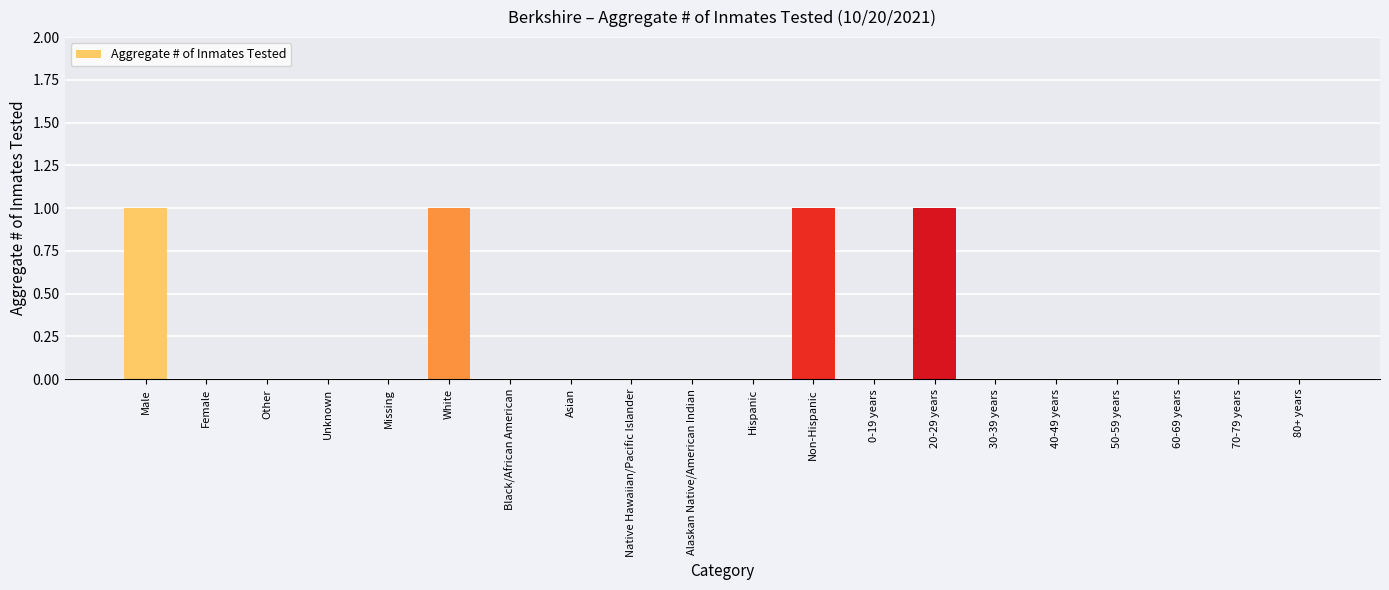

Reading left to right, extract all data points from this chart.

Male=1	Female=0	Other=0	Unknown=0	Missing=0	White=1	Black/African American=0	Asian=0	Native Hawaiian/Pacific Islander=0	Alaskan Native/American Indian=0	Hispanic=0	Non-Hispanic=1	0-19 years=0	20-29 years=1	30-39 years=0	40-49 years=0	50-59 years=0	60-69 years=0	70-79 years=0	80+ years=0